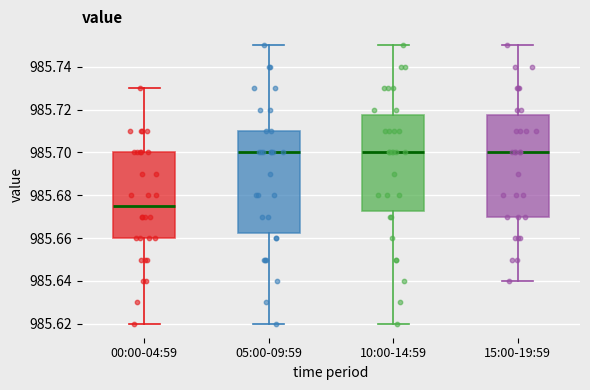

Which box has the lowest median line?

00:00-04:59